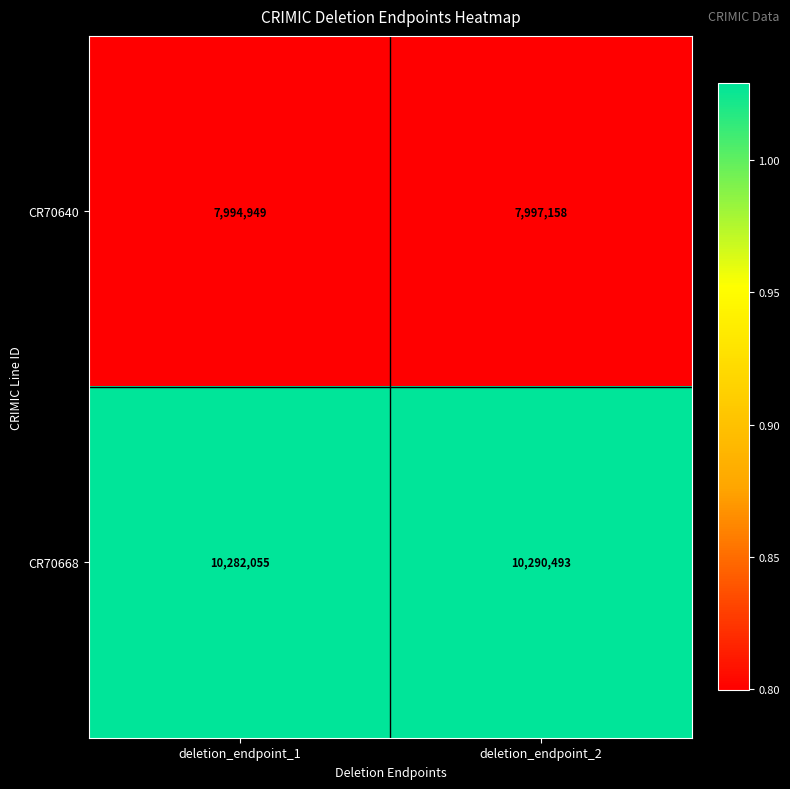

Which series has the widest spread of values?

CR70668